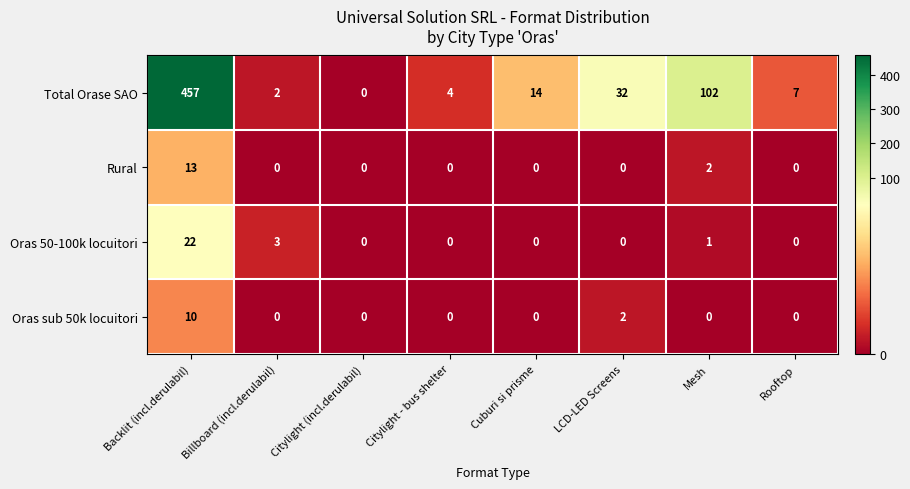

What is the greatest value displayed?

457